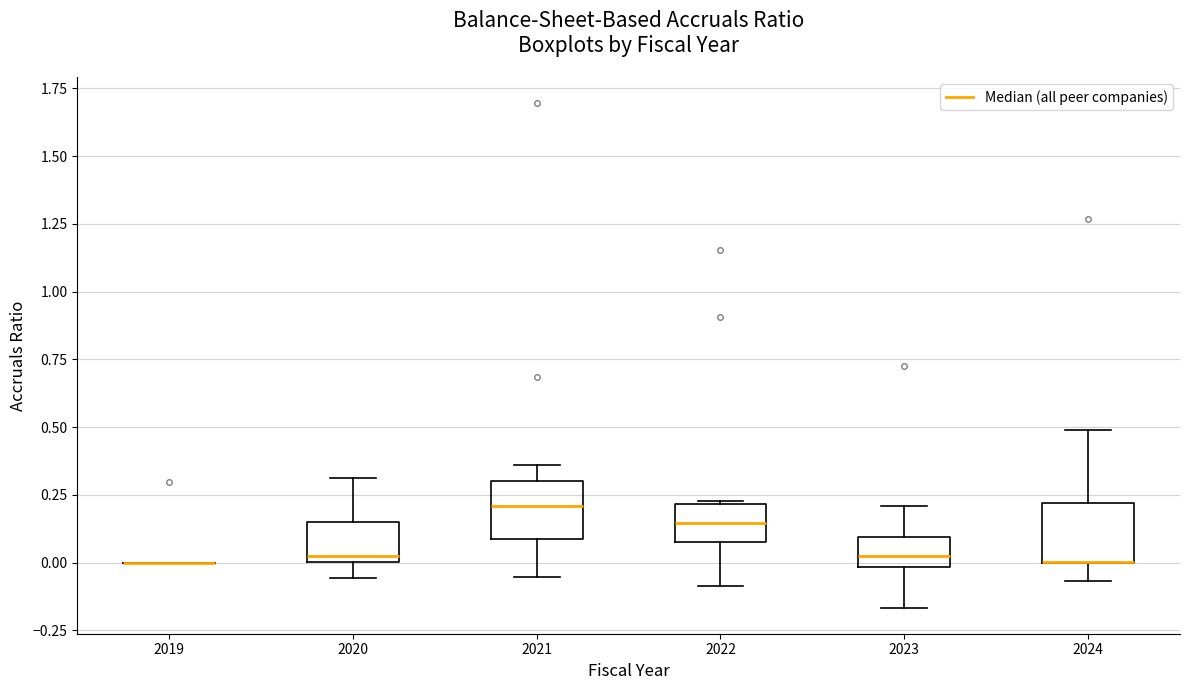

Reading left to right, transcribe this box plot: for each box, give where its median line is, the range the box spans, and where its two whiskers end, as read against the y-axis. The values are not printed on the chart, so give them approximately, as read against the axis.

2019: box collapsed to a line at 0.00, whiskers 0.00 to 0.00
2020: median 0.05, box 0.00 to 0.15, whiskers -0.05 to 0.30
2021: median 0.20, box 0.10 to 0.30, whiskers -0.05 to 0.35
2022: median 0.15, box 0.10 to 0.20, whiskers -0.10 to 0.25
2023: median 0.00 (inside the box), box 0.00 to 0.10, whiskers -0.15 to 0.20
2024: median 0.00 (drawn on the box's lower edge), box 0.00 to 0.20, whiskers -0.05 to 0.50